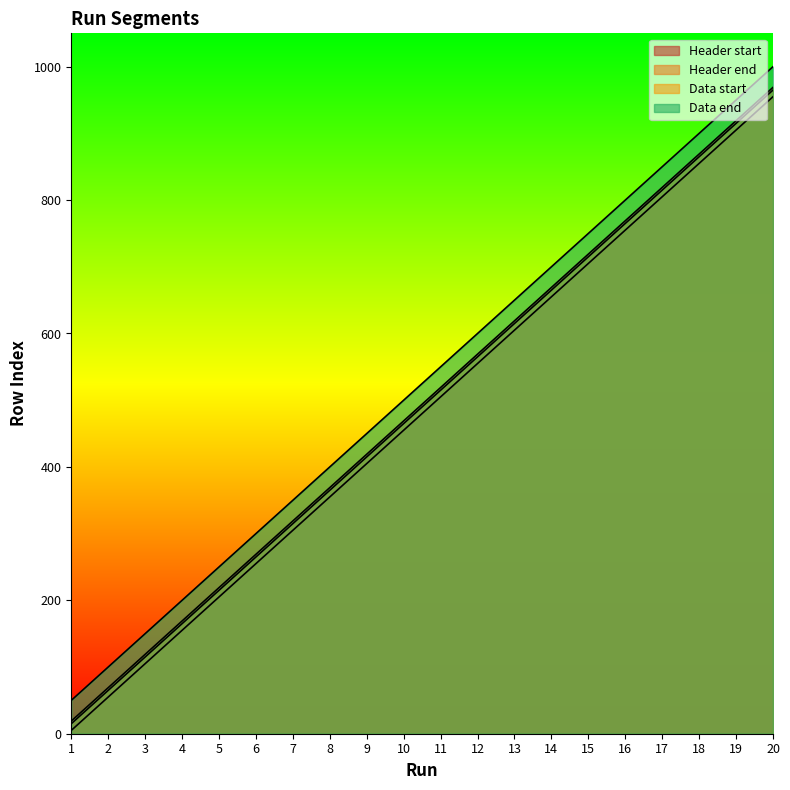

Which has a higher value, 3 or 19?

19